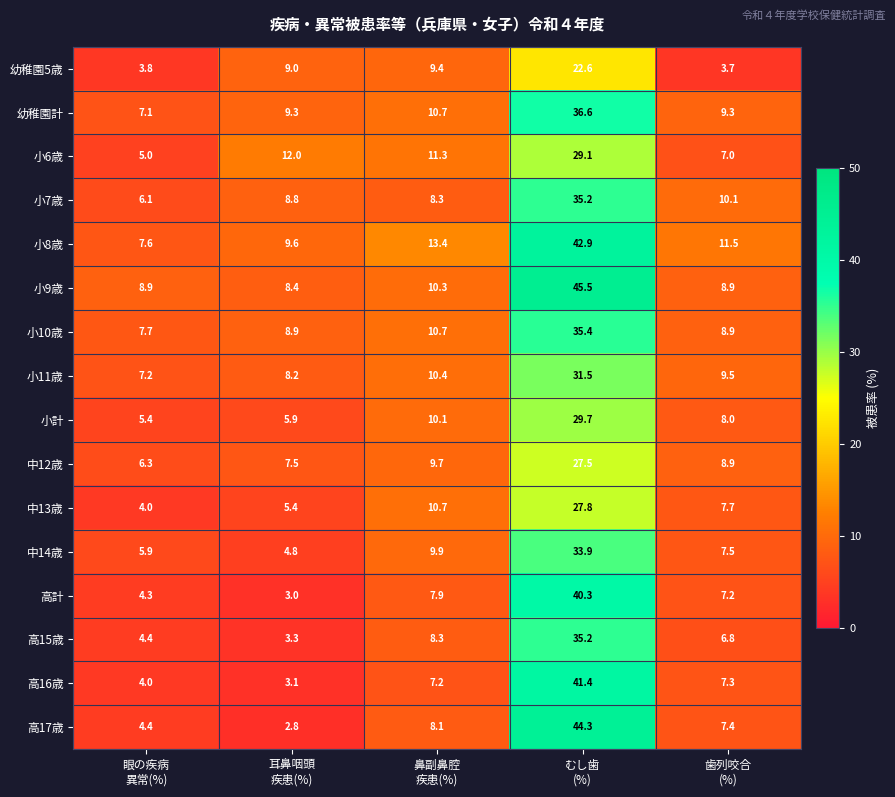

Which series has the largest range (max minus min)?

高17歳